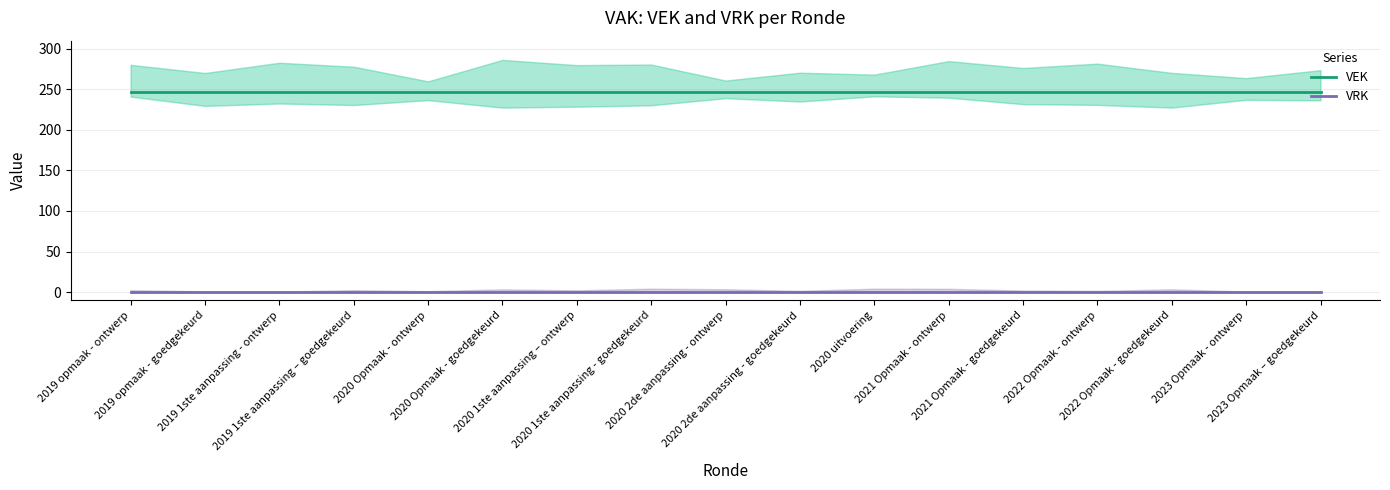

The VEK series shows 100 at 2021 Opmaak - ontwerp. True or false?

False